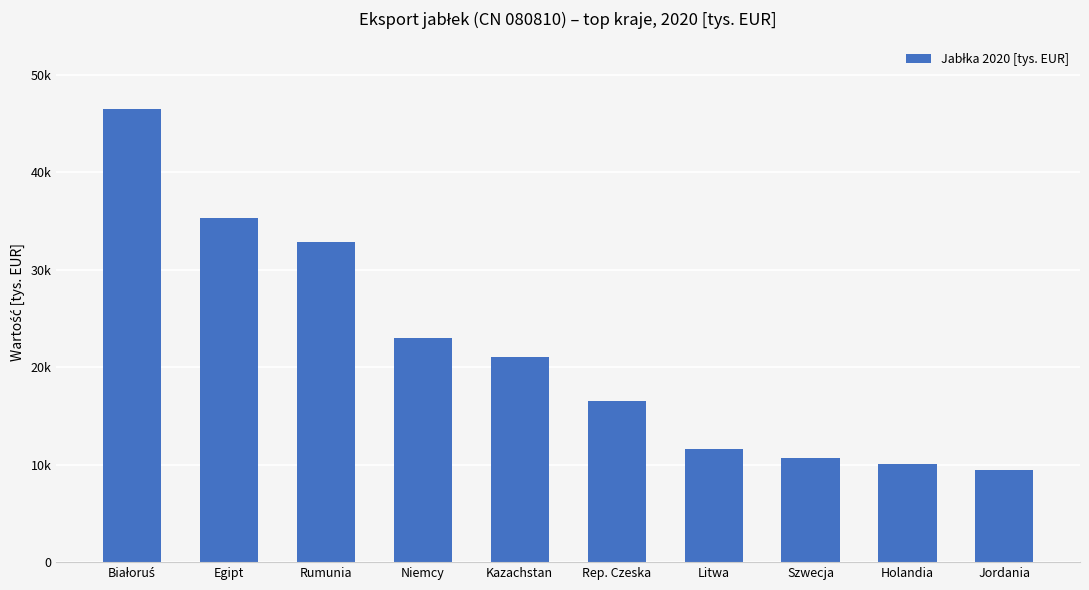

What is the maximum value shown in the chart?

46468.4